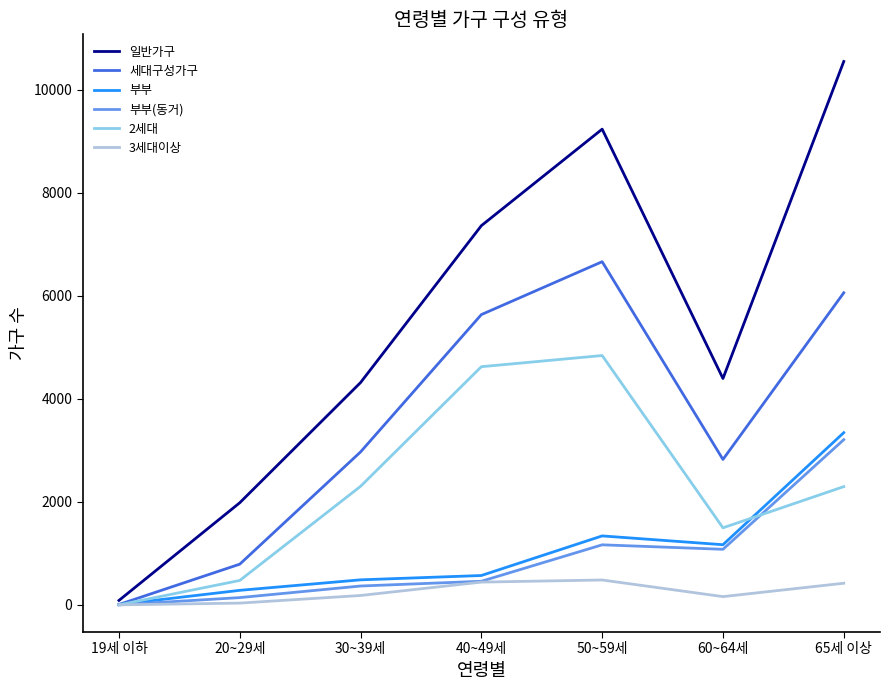

How many lines are shown in the chart?

6